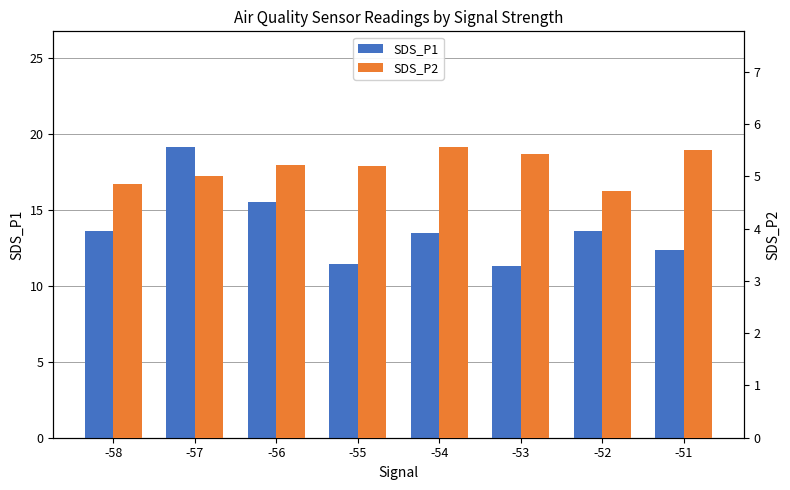

How many values in the SDS_P2 series exceed 5?

5